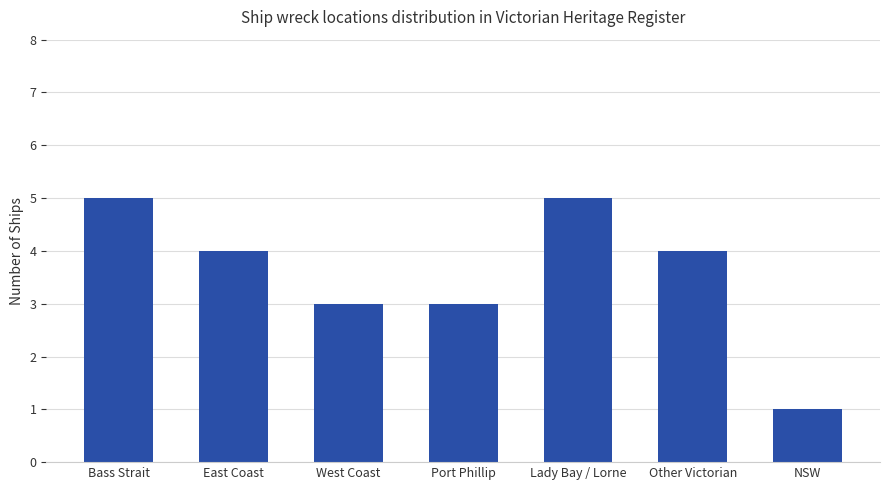

How many distinct data groups are displayed?

1